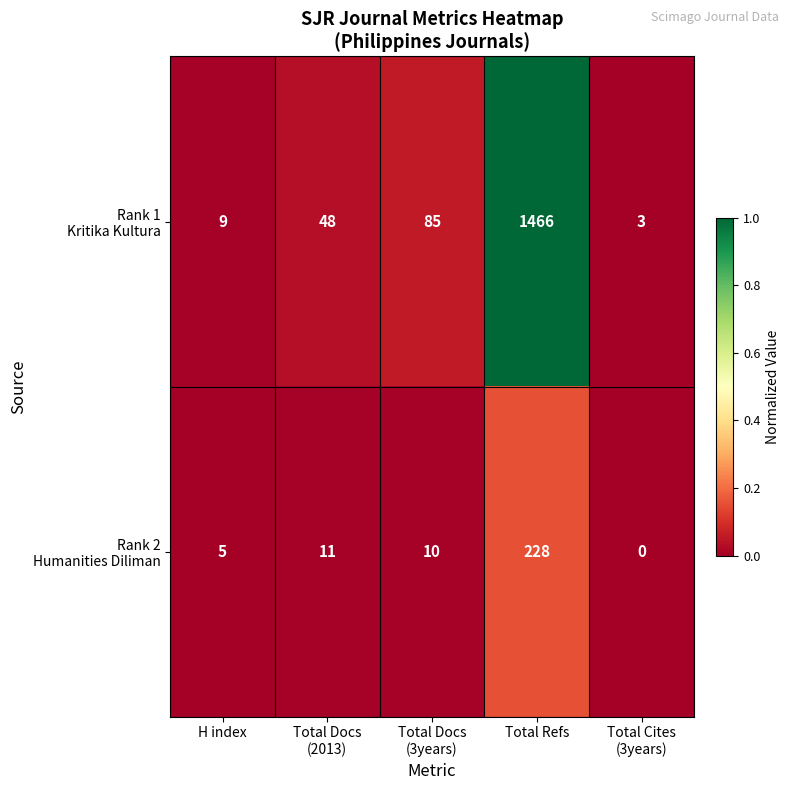

At which category does the chart reach its peak across all series?

Total Refs